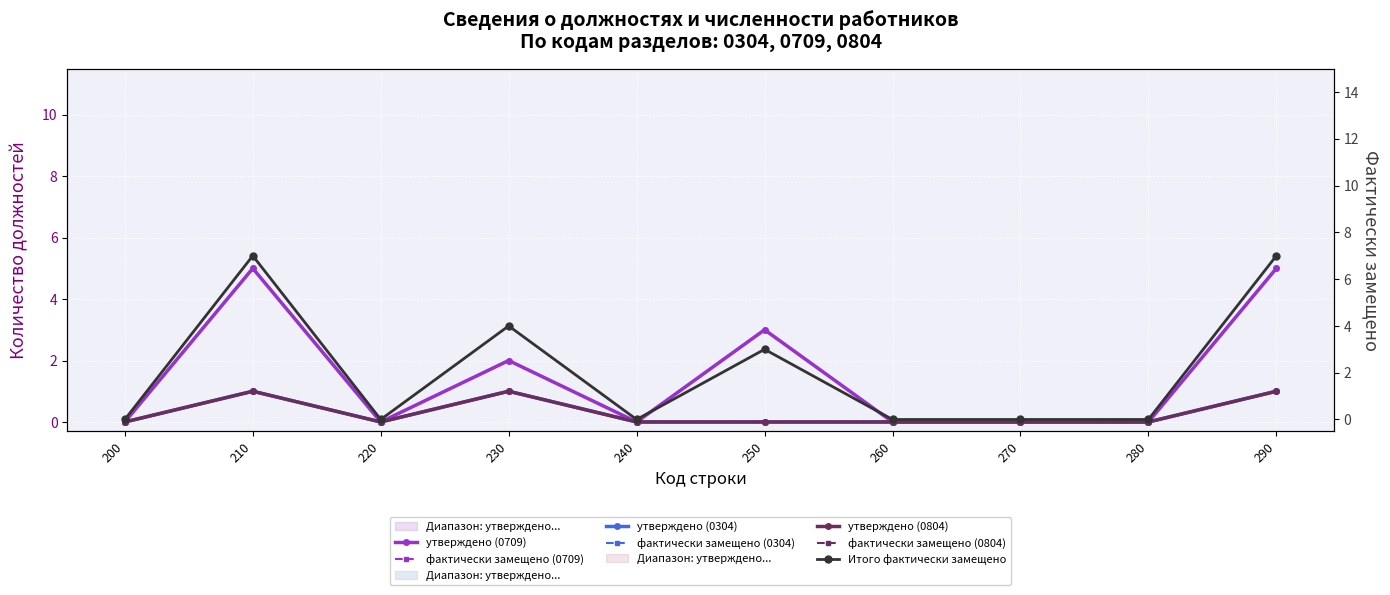

Rank the series at 200 from highest to lowest value.

утверждено (0709), фактически замещено (0709), утверждено (0304), фактически замещено (0304), утверждено (0804), фактически замещено (0804)